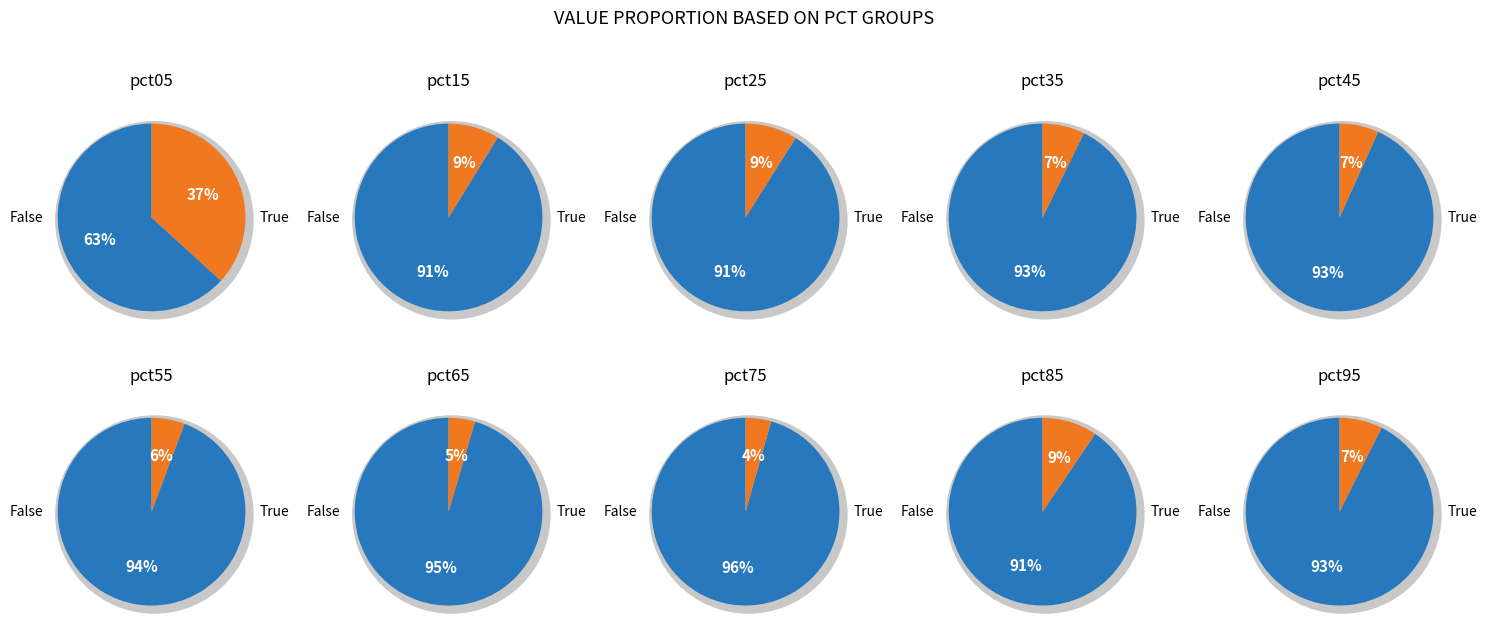

Does pct85 represent more than half of the total?

No